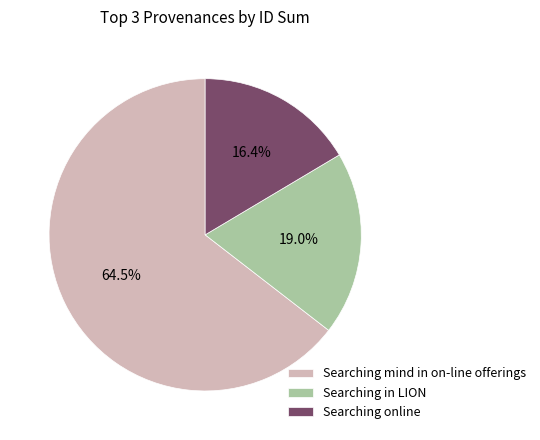

Which has a higher value, Searching in LION or Searching online?

Searching in LION